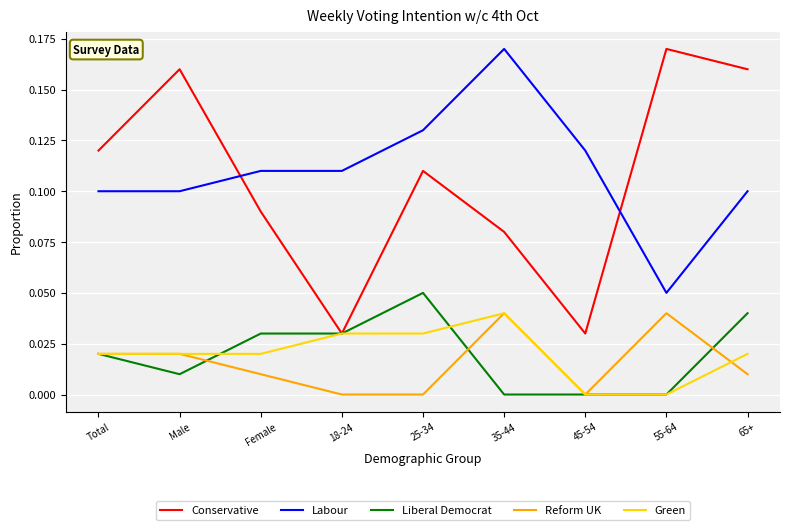

What position from the left is 35-44?

6